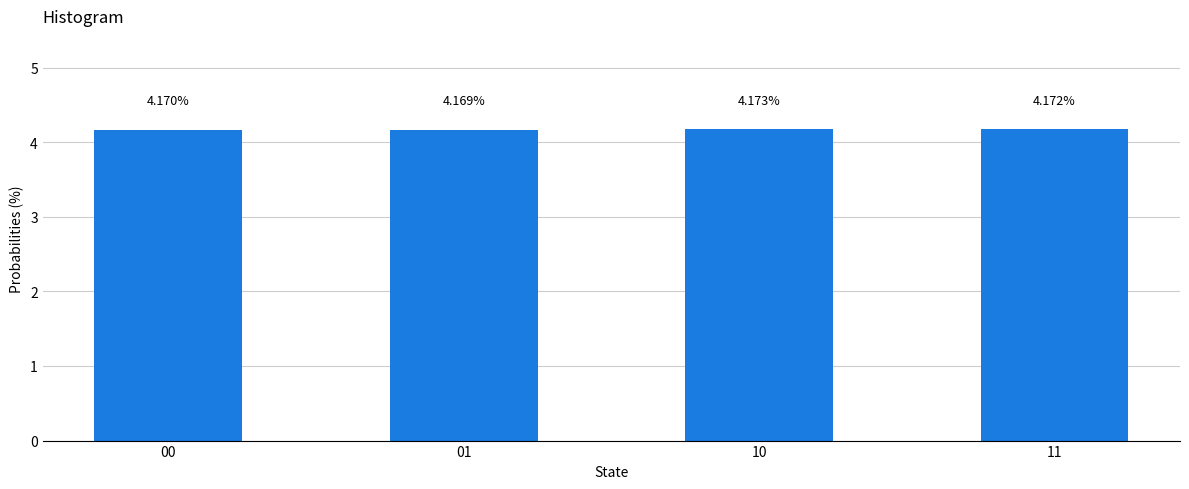

List the labels in order of value, smallest first.

01, 00, 11, 10